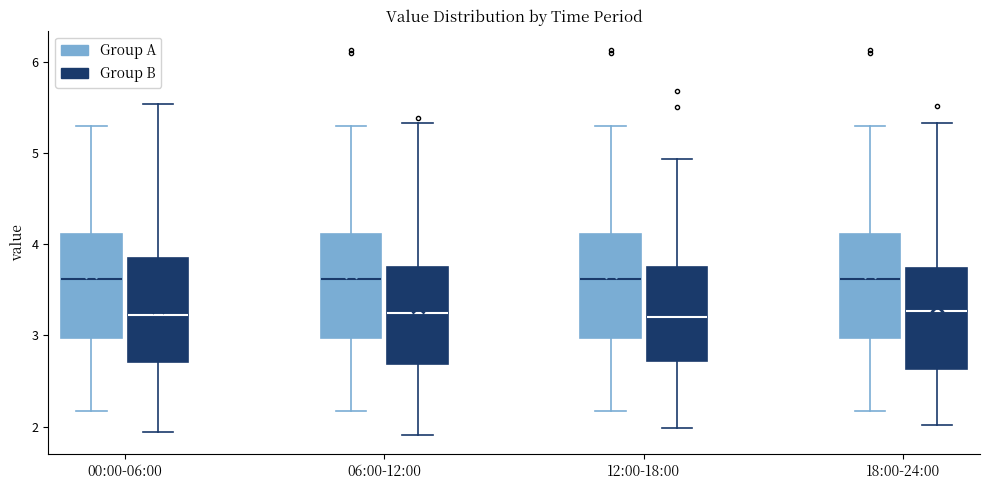

Reading left to right, read every box against the y-axis: the position of its median line, the range the box covers, and the ends of its whiskers. The values are not printed on the chart, so give them approximately, as read against the axis.

00:00-06:00 (Group A): median 3.6, box 3.0 to 4.1, whiskers 2.2 to 5.3
00:00-06:00 (Group B): median 3.2, box 2.7 to 3.8, whiskers 1.9 to 5.5
06:00-12:00 (Group A): median 3.6, box 3.0 to 4.1, whiskers 2.2 to 5.3
06:00-12:00 (Group B): median 3.2, box 2.7 to 3.8, whiskers 1.9 to 5.3
12:00-18:00 (Group A): median 3.6, box 3.0 to 4.1, whiskers 2.2 to 5.3
12:00-18:00 (Group B): median 3.2, box 2.7 to 3.8, whiskers 2.0 to 4.9
18:00-24:00 (Group A): median 3.6, box 3.0 to 4.1, whiskers 2.2 to 5.3
18:00-24:00 (Group B): median 3.3, box 2.6 to 3.7, whiskers 2.0 to 5.3